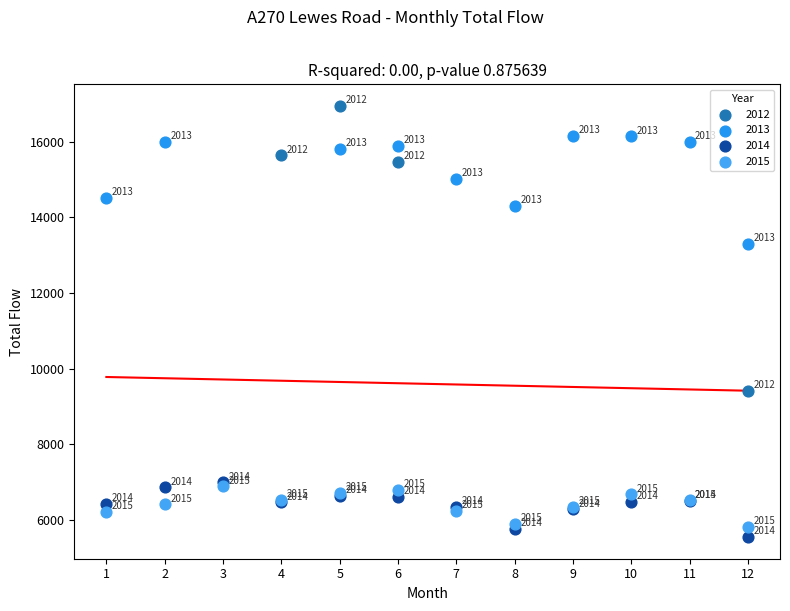

Which series reaches the maximum Y coordinate?

2012